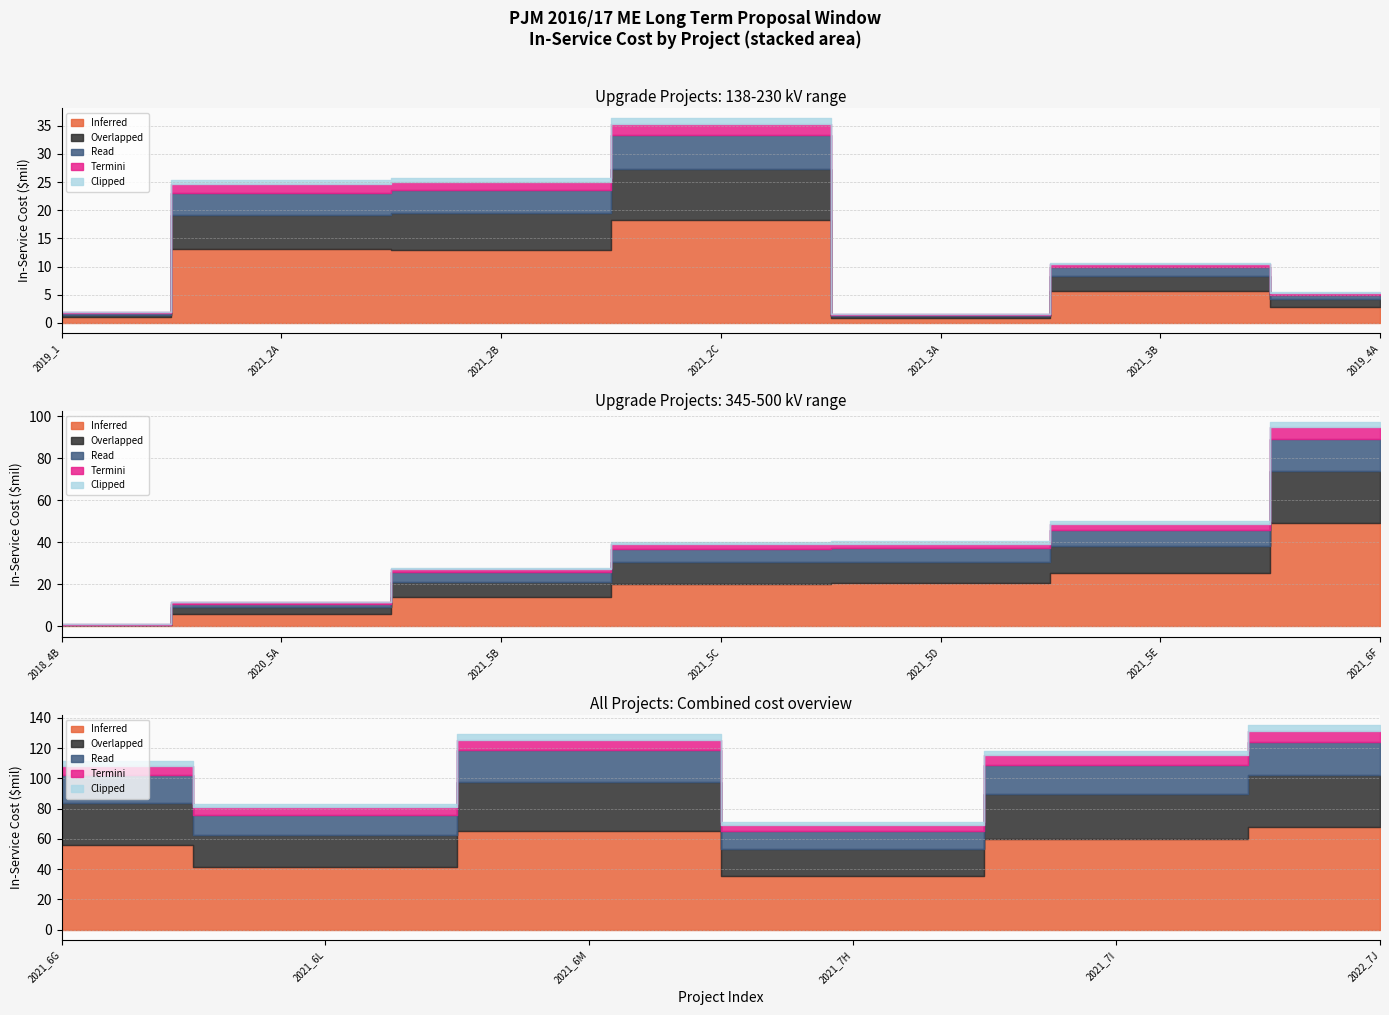

What is the difference between the Inferred values at 2021_2C and 2018_4B?

17.8